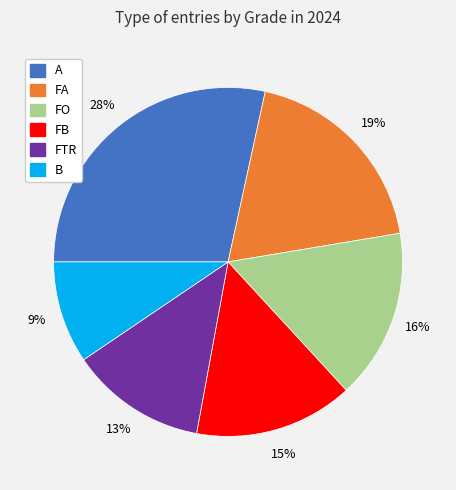

Does any single category account for the majority?

No